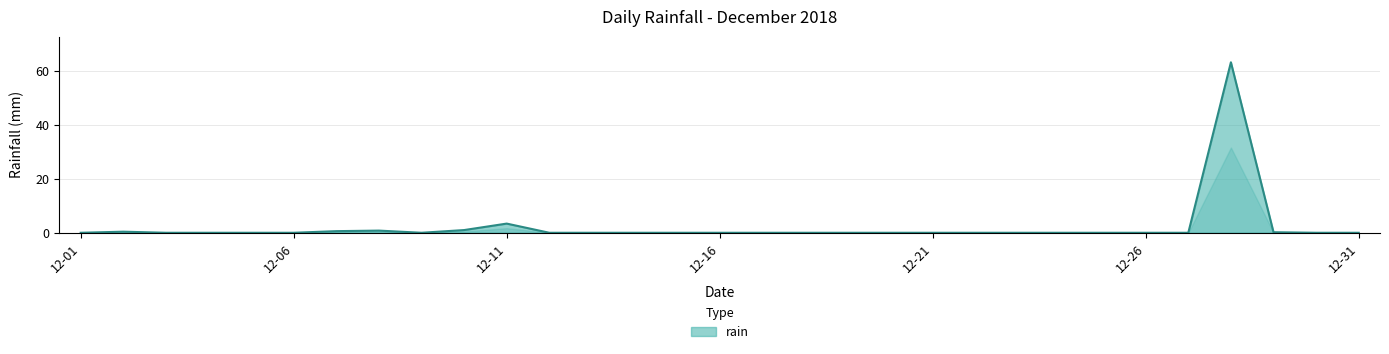

What is the difference between the maximum and minimum values?

63.2